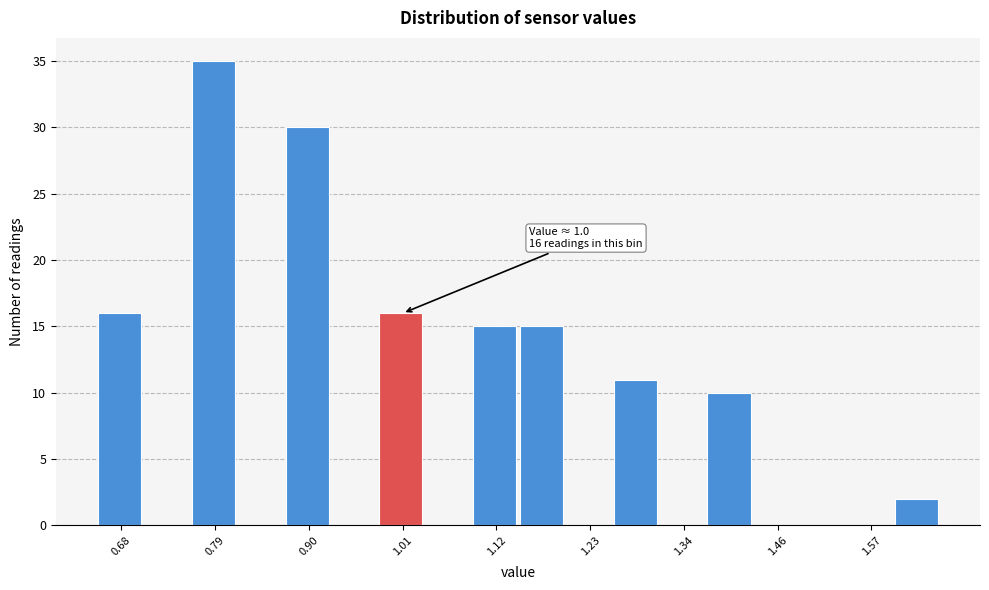

Read against the x-axis, roughly where is the centre of the tallest bar?

0.78